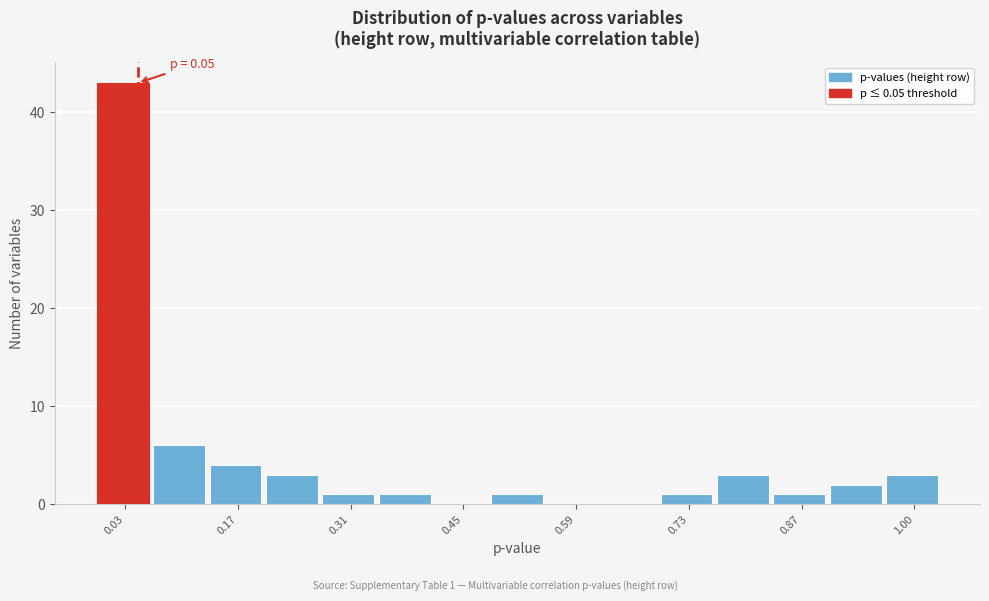

Around what value on the x-axis is the tallest bar? Give the approximate position of its centre, as read against the axis.

0.04